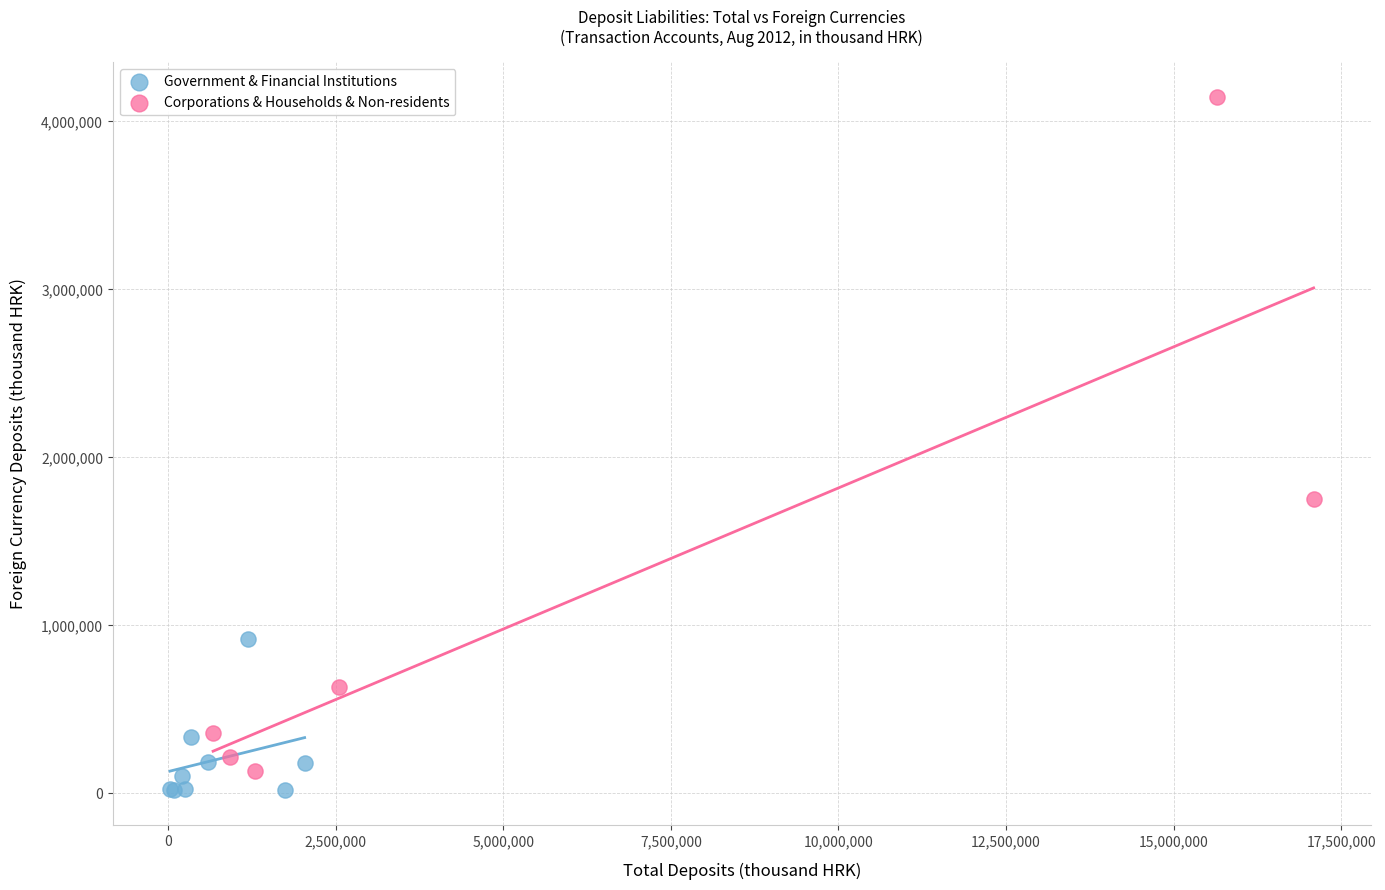

Which series has the largest Y range (max minus min)?

Corporations & Households & Non-residents